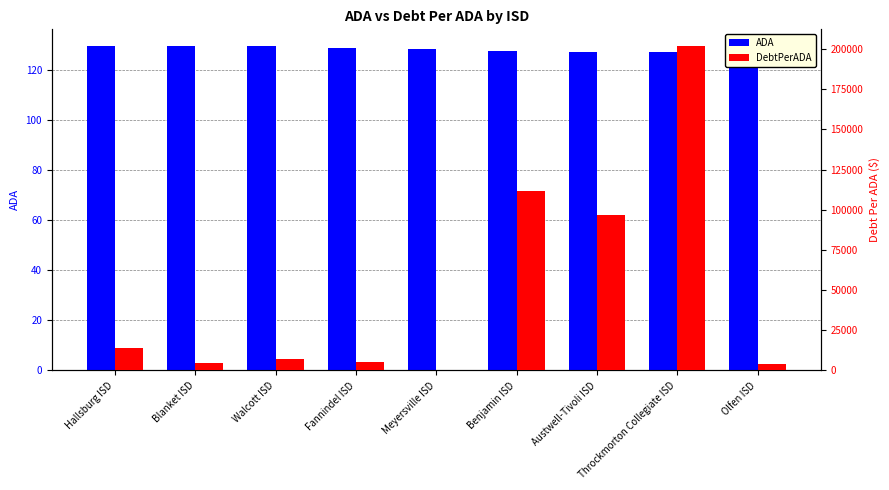

Reading left to right, list all the values displayed in this chart.

ADA: 129.8	129.8	129.5	128.9	128.4	127.8	127.3	127.1	127.0
DebtPerADA: 14046.8	4353.9	7049.1	5353.8	0.0	111602.3	96489.2	202076.6	4094.5